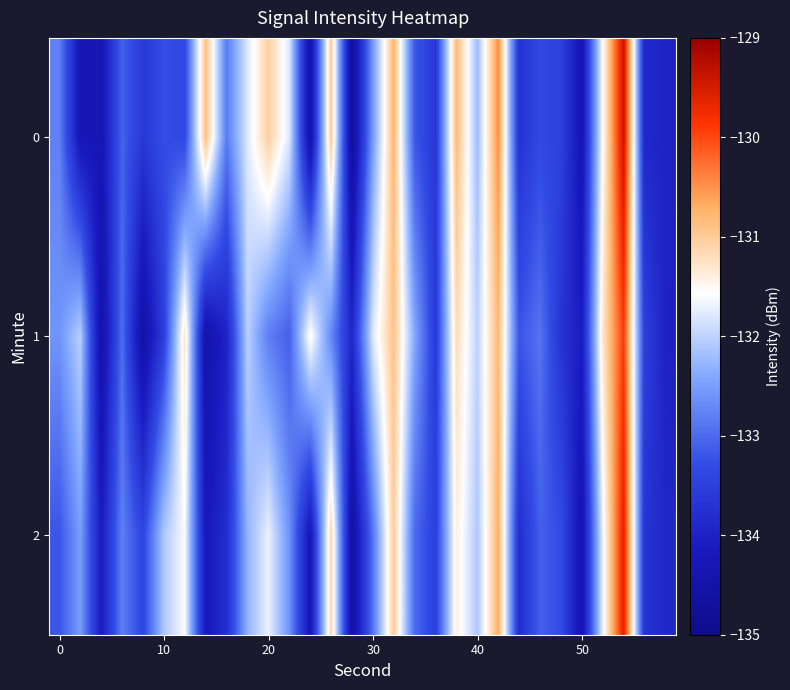

Reading left to right, what are all the values shown in this chart?

0: -132.8	-134.3	-134.3	-133.1	-133.6	-133.3	-133.4	-130.9	-132.8	-131.8	-131.0	-131.8	-134.5	-131.0	-134.8	-132.5	-130.8	-133.2	-133.7	-130.8	-132.2	-130.5	-133.7	-133.4	-133.5	-134.3	-131.6	-129.4	-133.9	-134.0
1: -132.6	-132.0	-134.5	-133.0	-134.6	-133.5	-131.3	-134.5	-134.0	-132.0	-132.8	-133.1	-131.5	-132.7	-133.9	-131.8	-130.9	-132.4	-133.6	-131.2	-132.0	-130.8	-133.2	-132.9	-133.7	-134.1	-131.3	-129.9	-133.5	-134.0
2: -133.2	-132.5	-134.1	-132.8	-133.4	-132.1	-131.6	-134.2	-133.8	-132.3	-131.7	-132.6	-134.3	-131.1	-134.6	-132.9	-131.0	-133.0	-133.5	-131.4	-132.1	-130.7	-133.8	-133.1	-133.3	-134.4	-131.7	-129.6	-133.7	-133.9